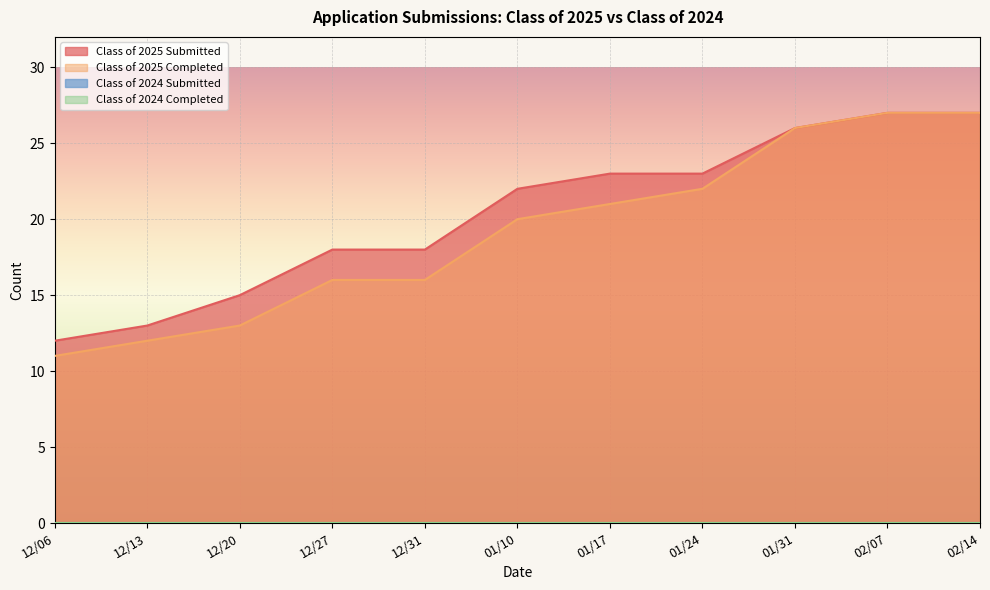

Which label corresponds to the largest value in the chart?

02/07